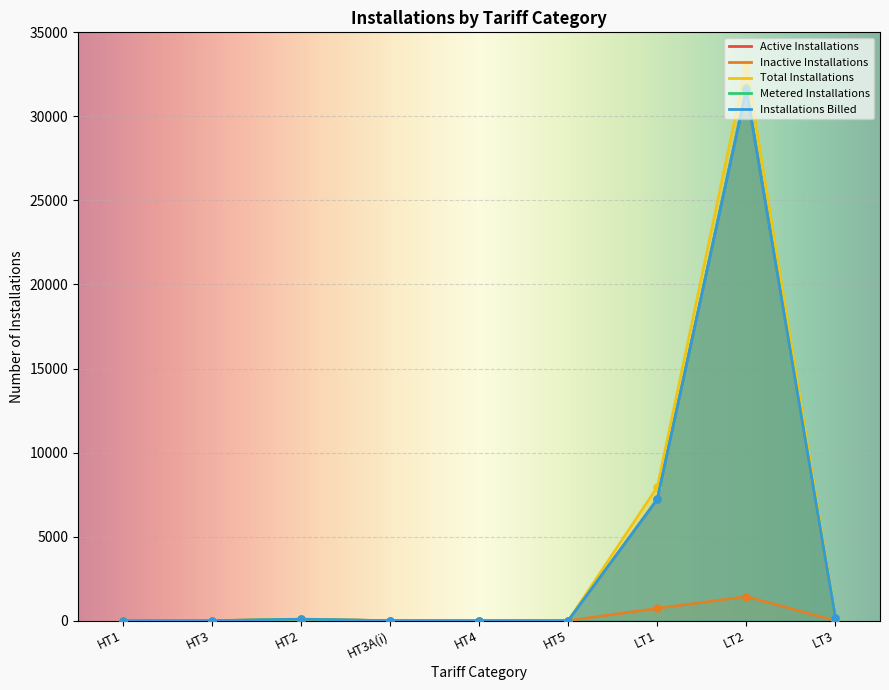

How many data points in Active Installations are above 4?

4